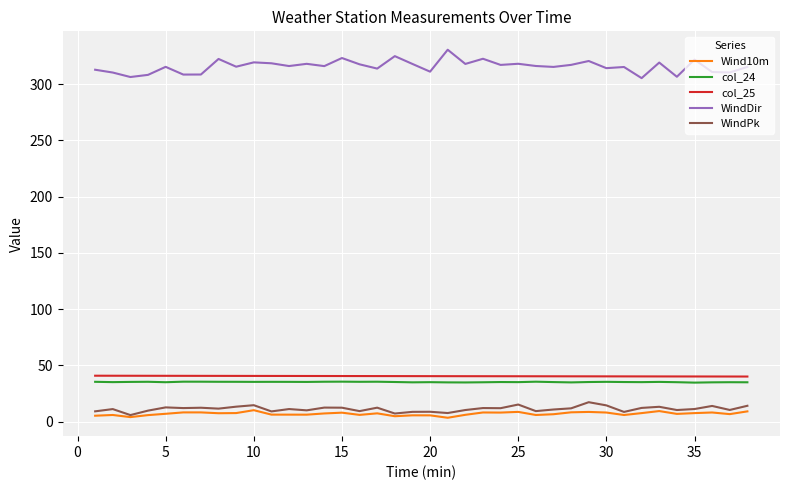

What are all the series names shown in the legend?

Wind10m, col_24, col_25, WindDir, WindPk